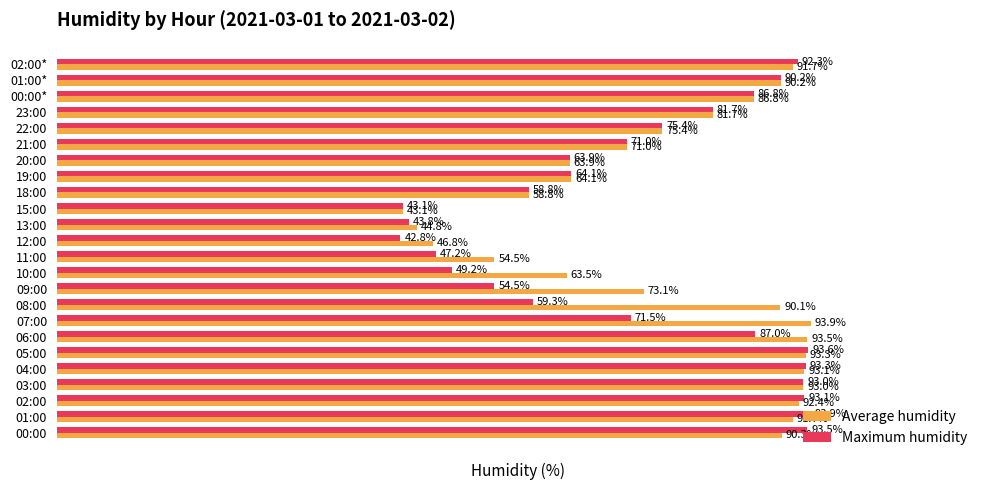

Between 10:00 and 12:00, which series saw the biggest shift?

Average humidity